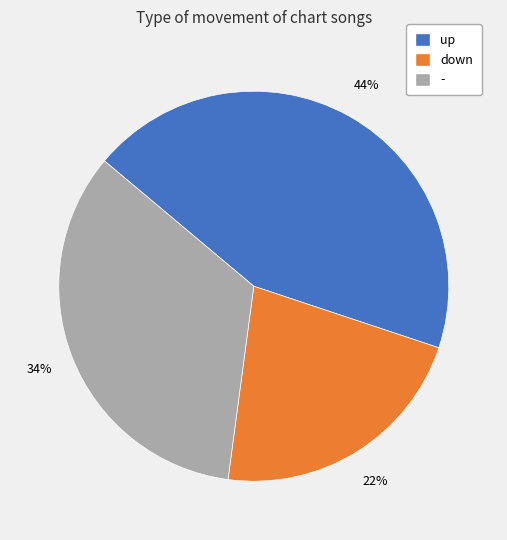

Between down and -, which is larger?

-